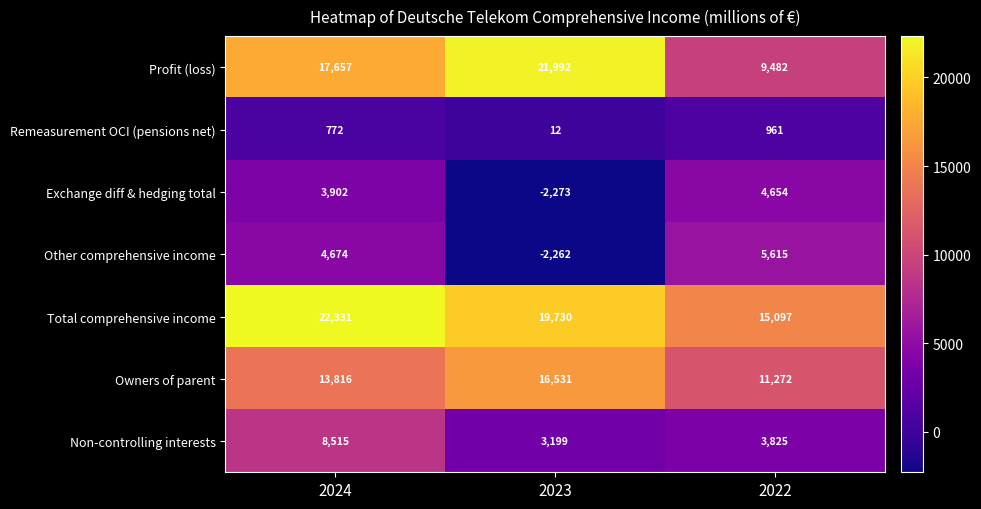

Count the number of categories in the chart.

3